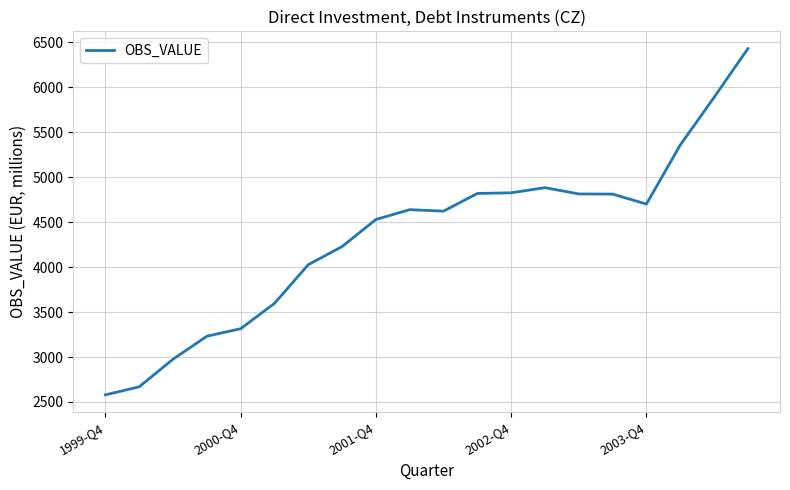

What is the difference between the maximum and minimum values?

3851.6